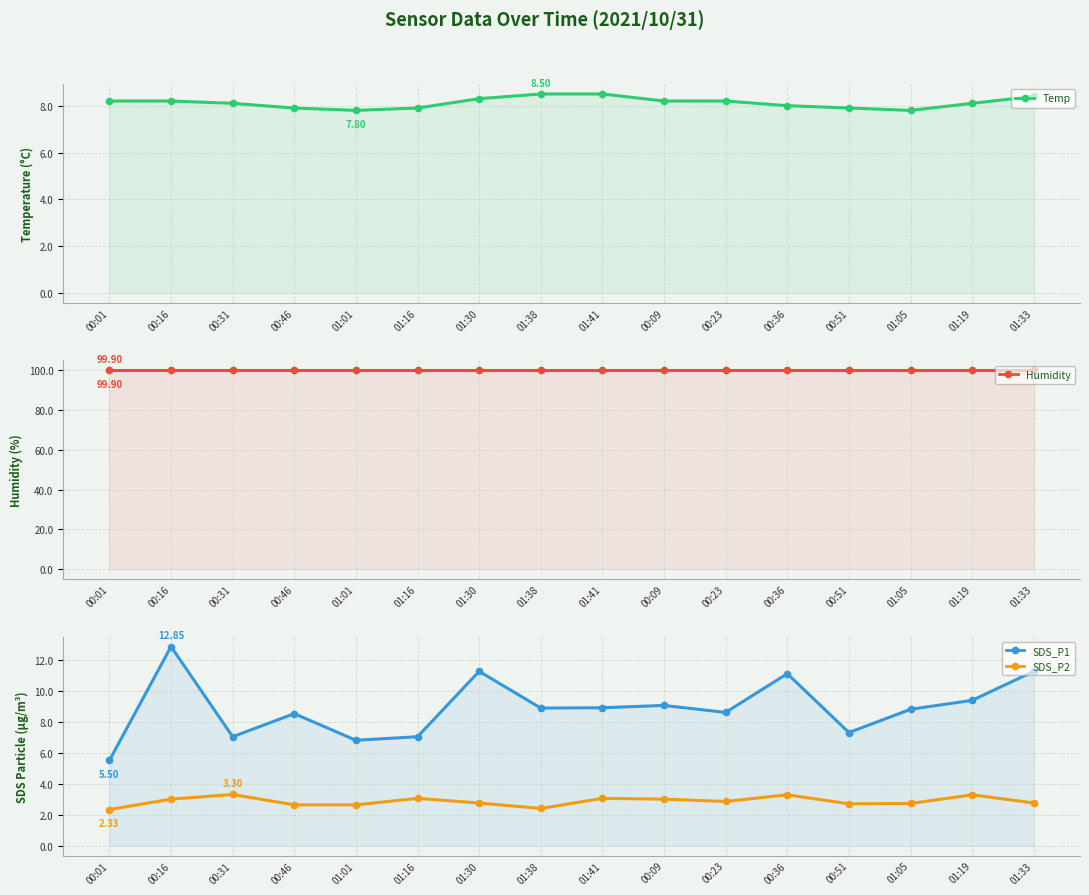

How many lines are shown in the chart?

4